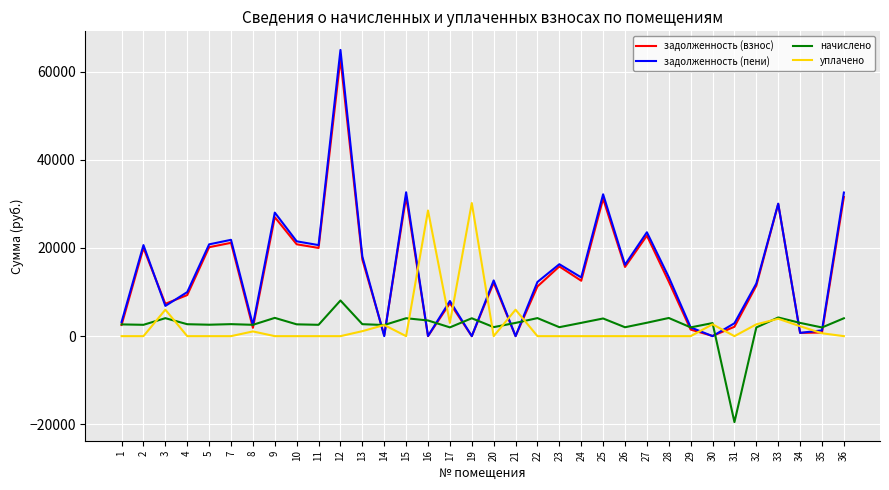

At which label does начислено first exceed 2720?

3